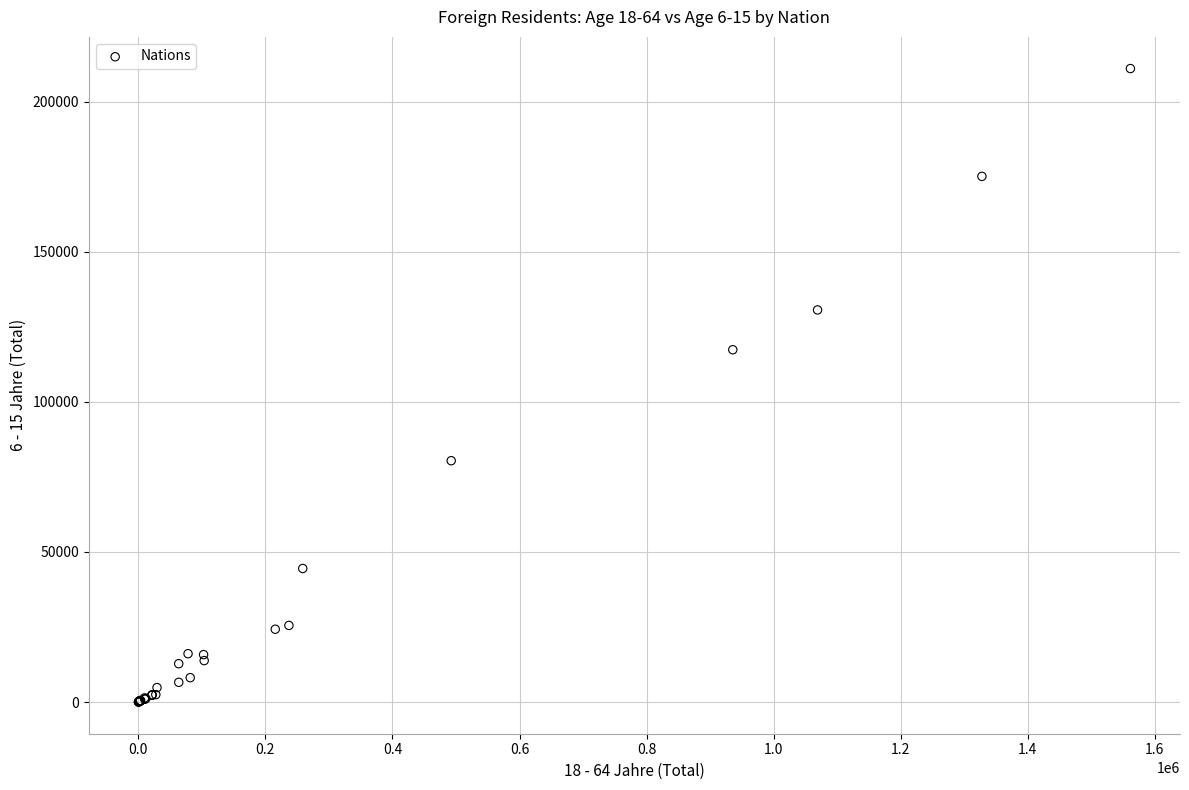

What Y value in the scatter plot is closest to 105506?

117353